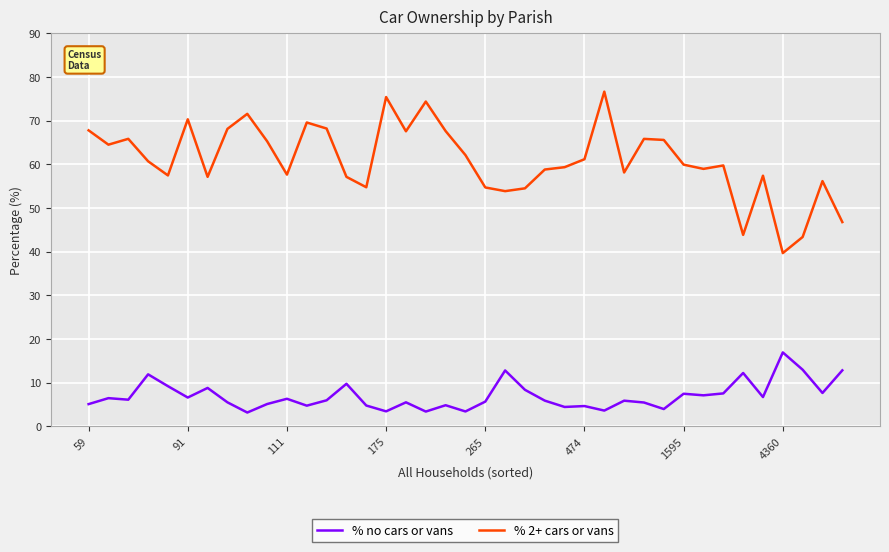

What is the difference between the maximum and minimum values in the % 2+ cars or vans series?

37.0